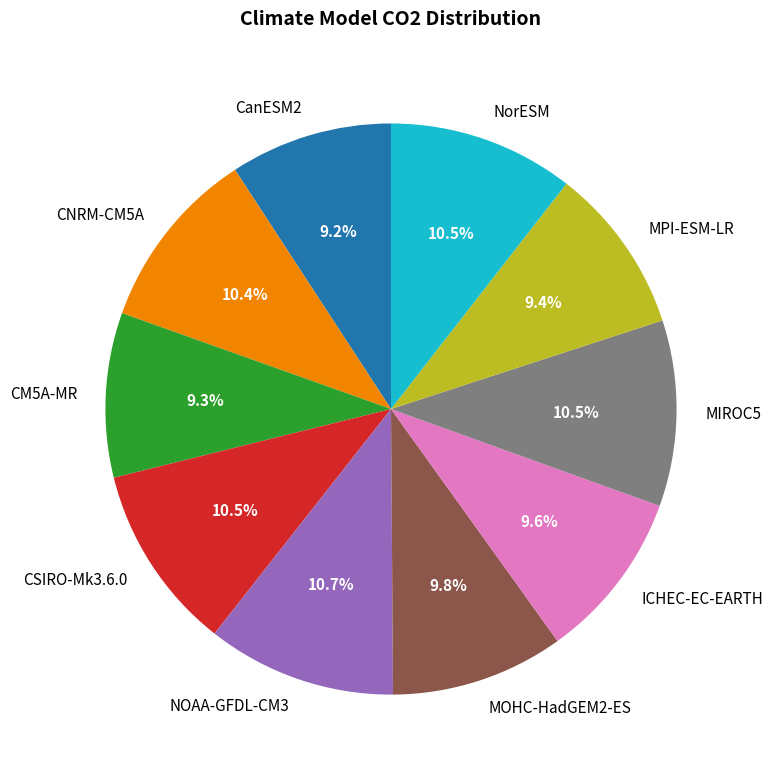

Count the number of slices in the pie.

10